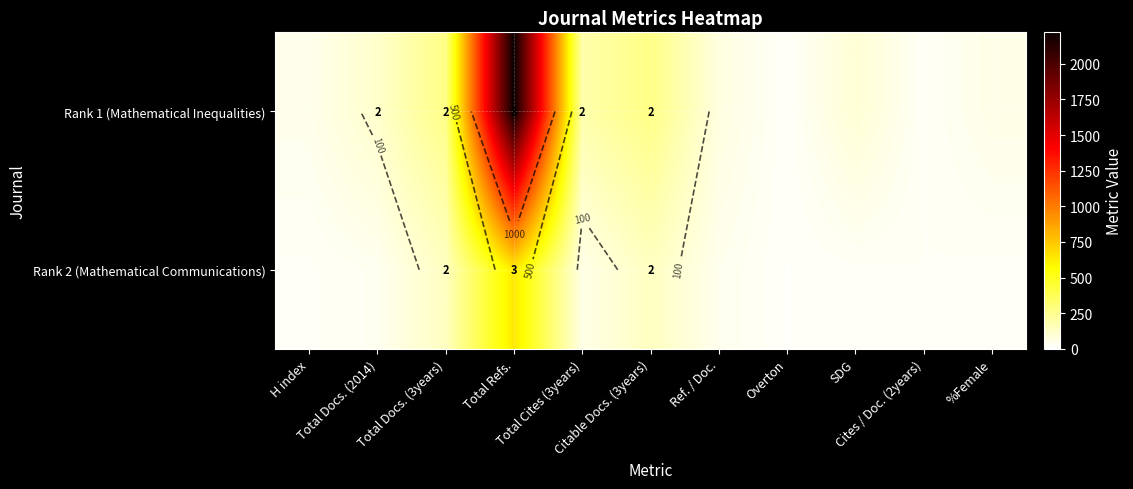

Which category has the lowest value in the Rank 1 (Mathematical Inequalities) series?

Overton